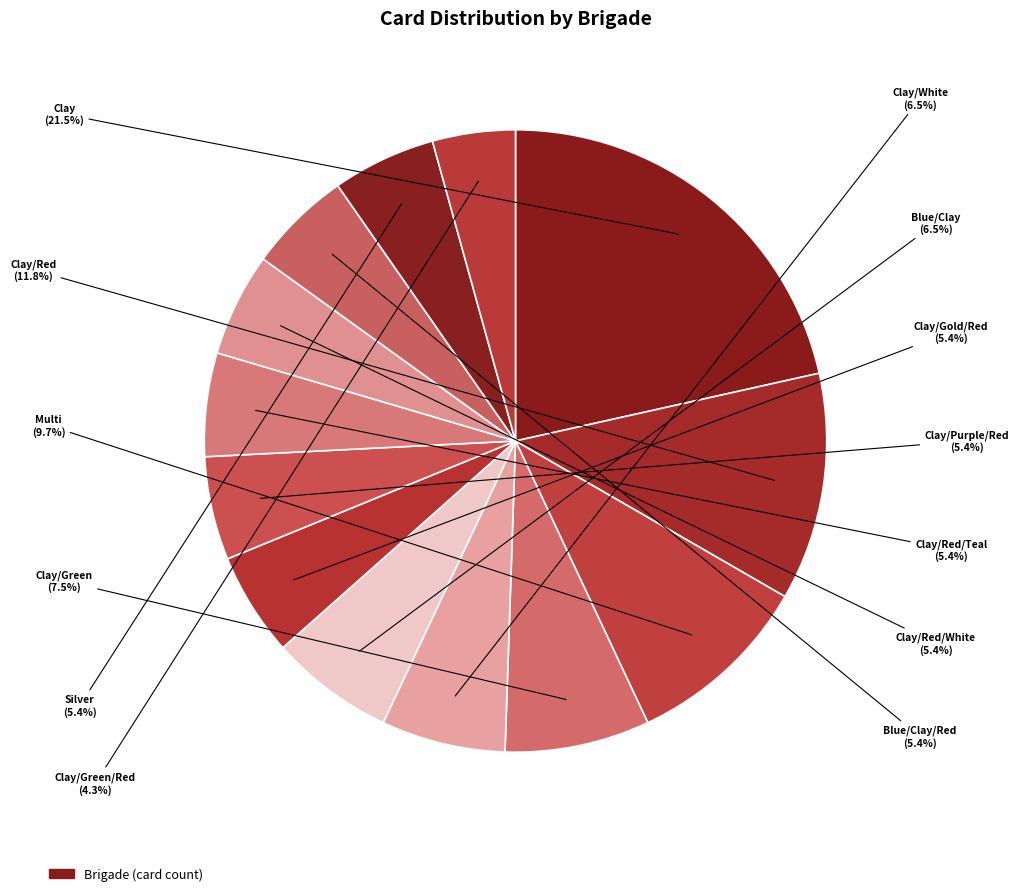

How many segments does this pie chart have?

13